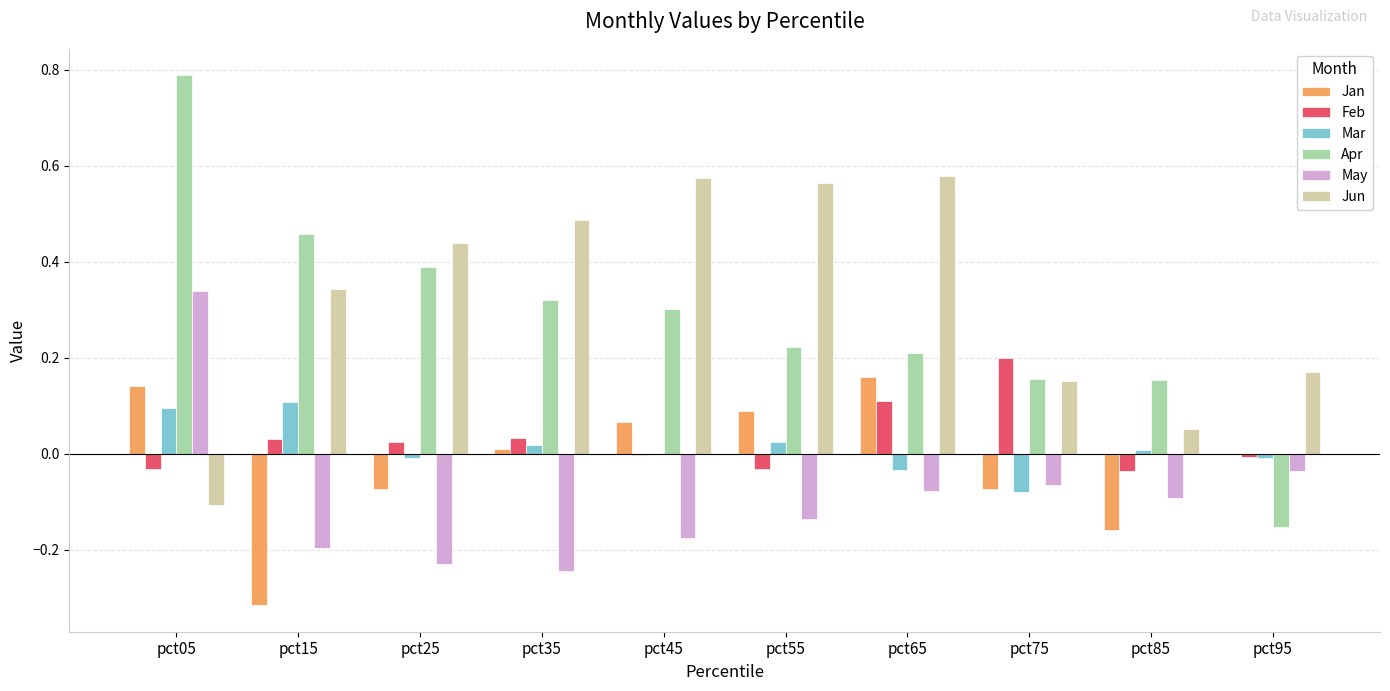

The Apr series shows 0.2 at pct05. True or false?

False